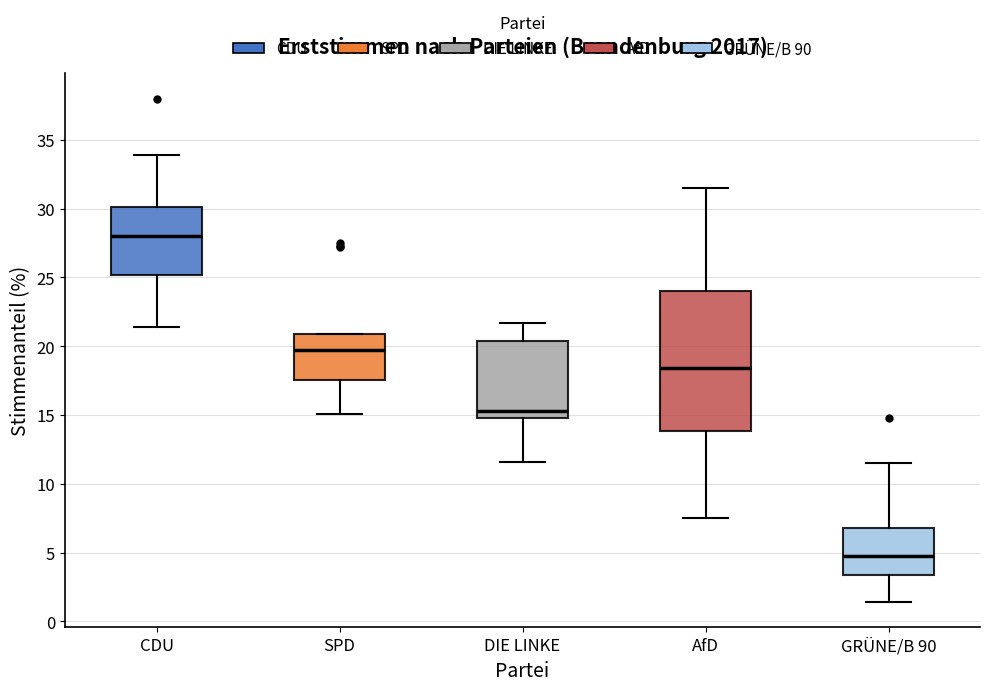

Reading left to right, transcribe this box plot: for each box, give where its median line is, the range the box spans, and where its two whiskers end, as read against the y-axis. The values are not printed on the chart, so give them approximately, as read against the axis.

CDU: median 28.0, box 25.0 to 30.0, whiskers 21.5 to 34.0
SPD: median 19.5, box 17.5 to 21.0, whiskers 15.0 to 21.0
DIE LINKE: median 15.5, box 15.0 to 20.5, whiskers 11.5 to 21.5
AfD: median 18.5, box 14.0 to 24.0, whiskers 7.5 to 31.5
GRÜNE/B 90: median 5.0, box 3.5 to 7.0, whiskers 1.5 to 11.5